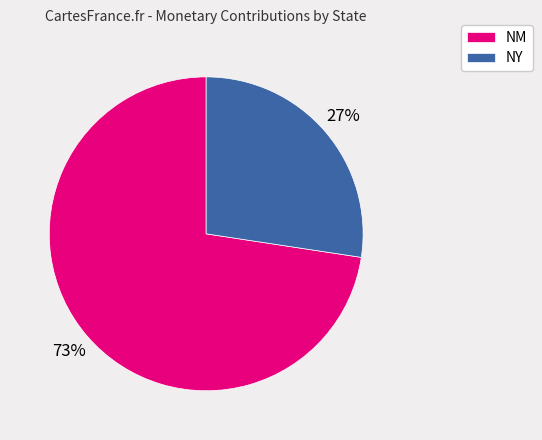

Combined, do NY and NM account for over 50%?

Yes